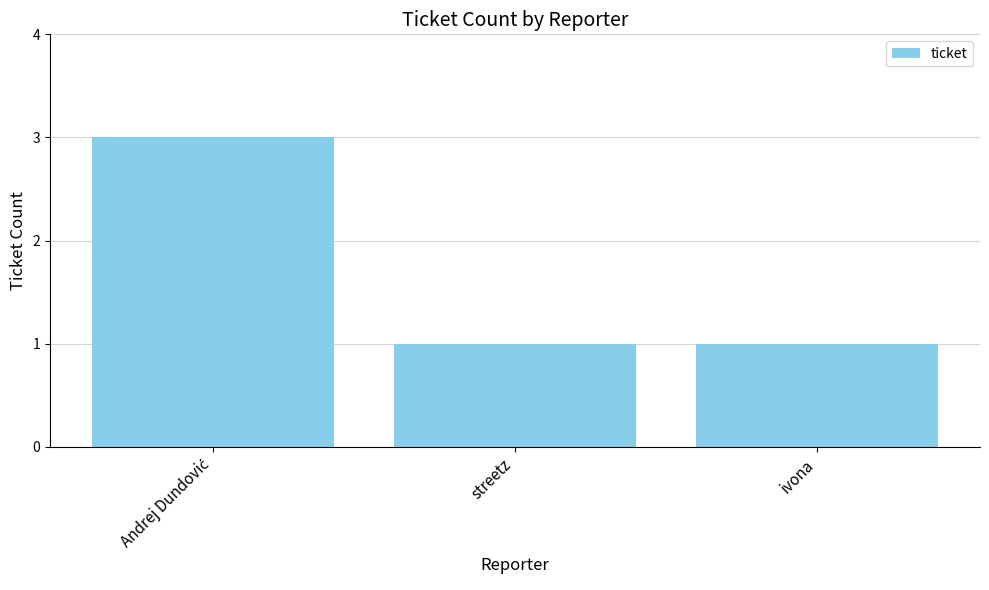

What is the greatest value displayed?

3